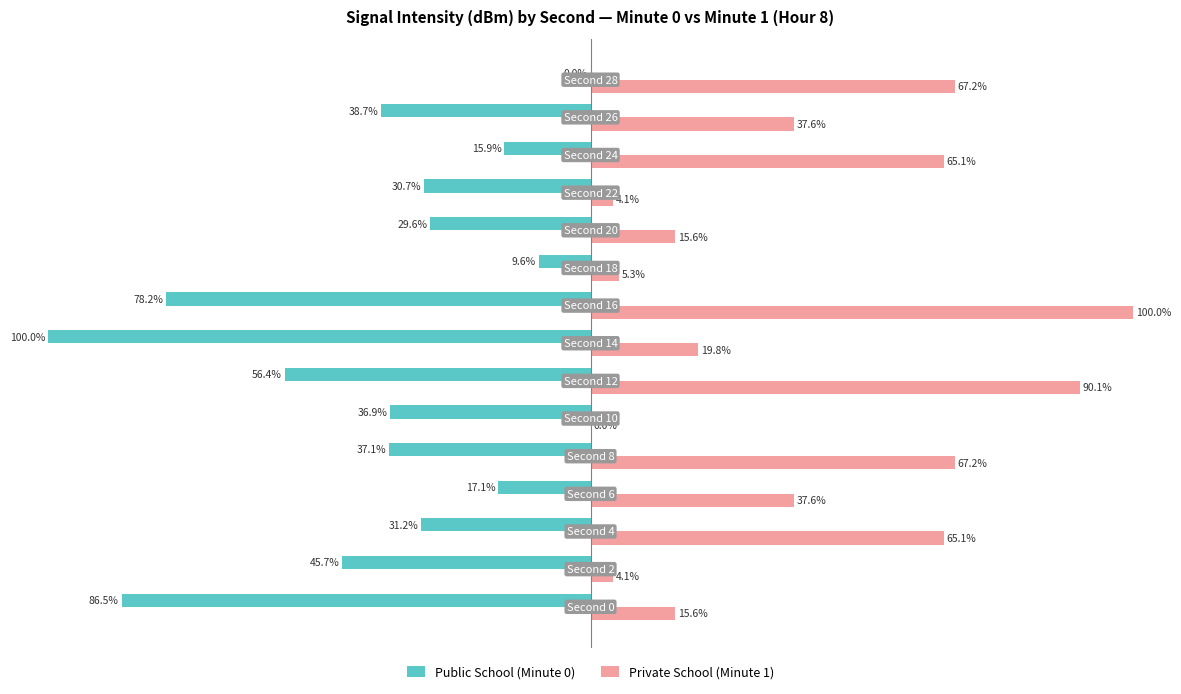

Which series has the largest total across all categories?

Private School (Minute 1)